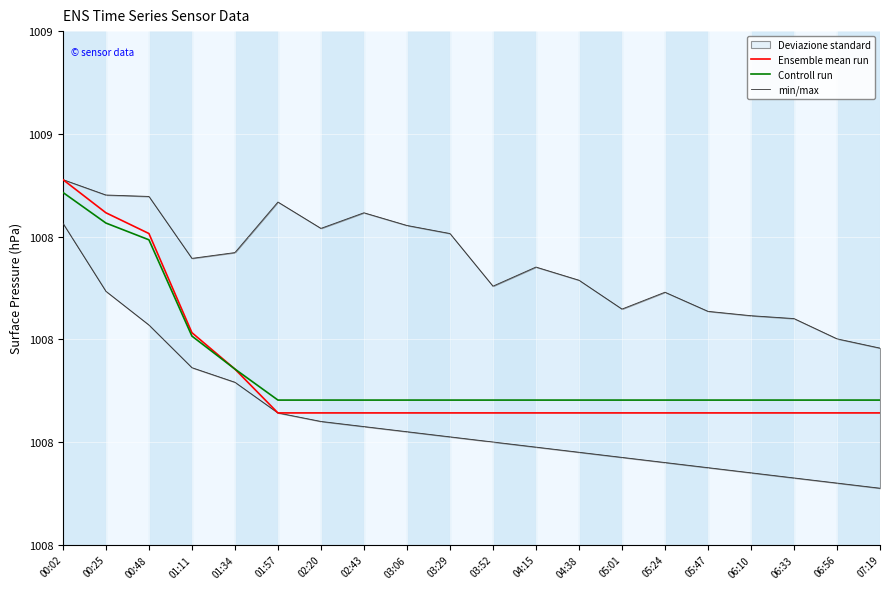

How many lines are shown in the chart?

3